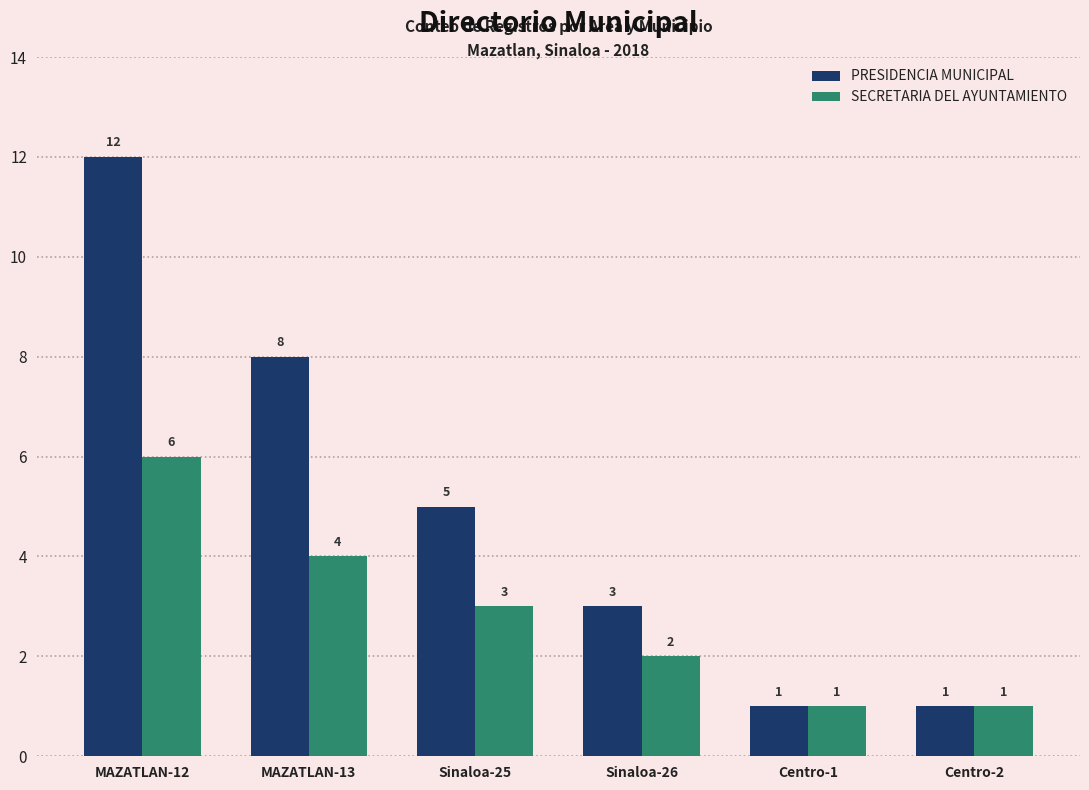

At which category is the sum across all series the highest?

MAZATLAN-12